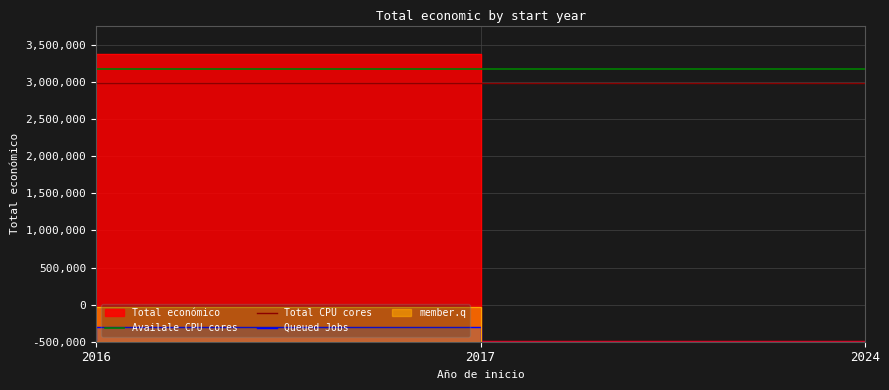

Is it true that the value at 2017 is 3875118?

True